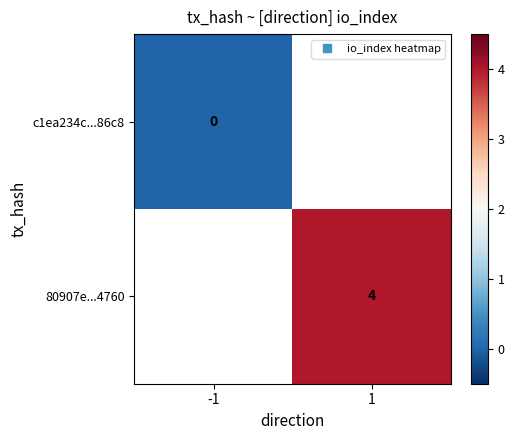

Is the value of c1ea234c...86c8 at -1 greater than the value of 80907e...4760 at -1?

No